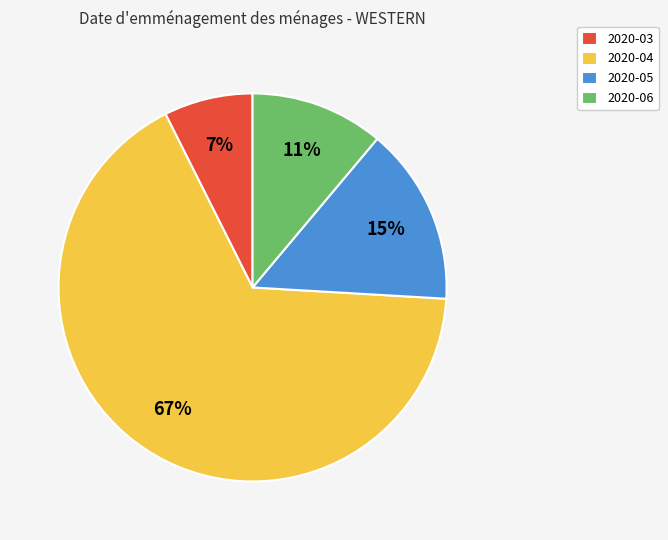

Does 2020-03 account for over 50% of the chart?

No